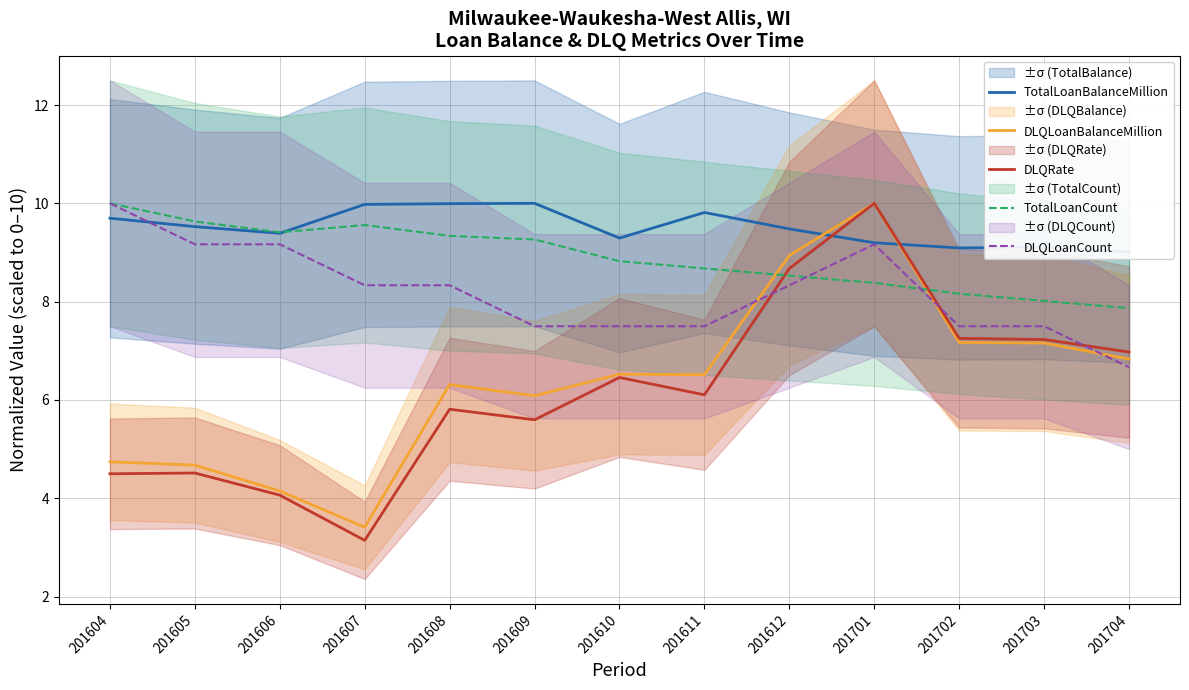

Which series changed the most between 201604 and 201607?

DLQLoanCount